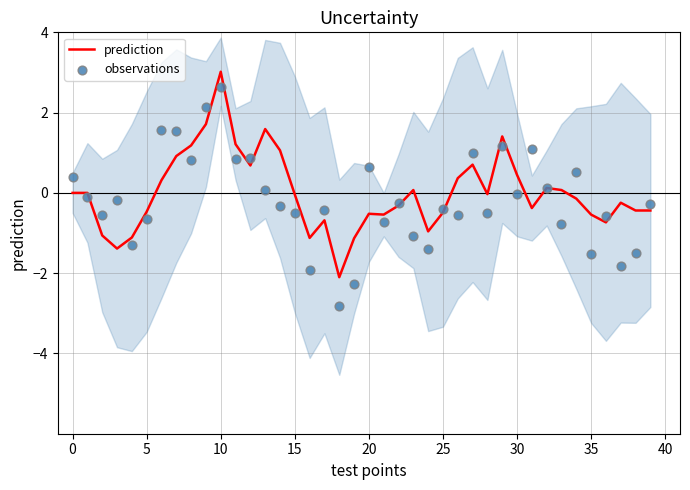

Which series has the widest spread of Y values?

observations